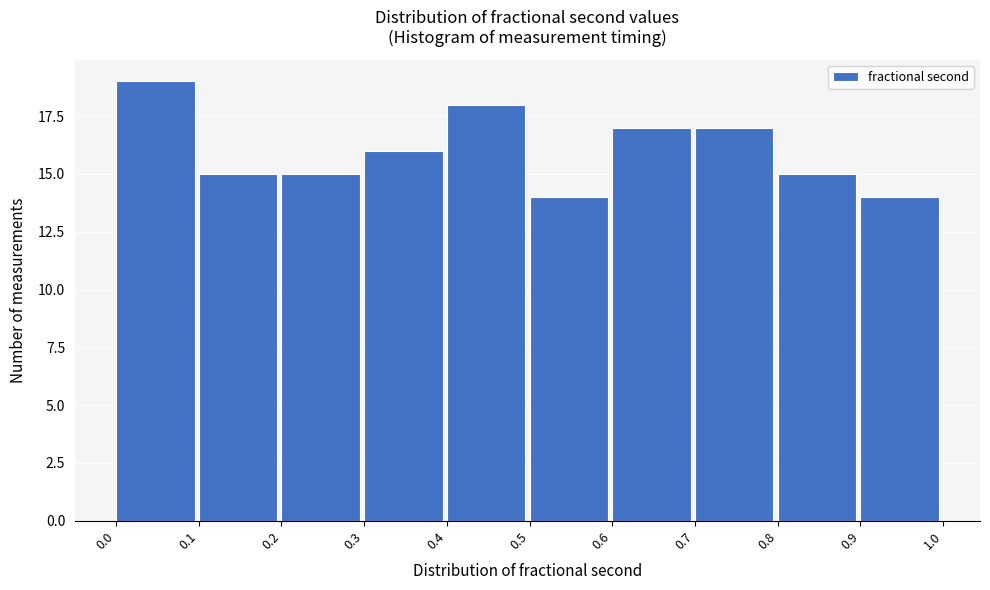

Reading left to right, transcribe this chart: for each bar, give the range it covers on the x-axis and its height. The values are not printed on the chart, so give them approximately, as read against the axis.

0.0 to 0.1: 19
0.1 to 0.2: 15
0.2 to 0.3: 15
0.3 to 0.4: 16
0.4 to 0.5: 18
0.5 to 0.6: 14
0.6 to 0.7: 17
0.7 to 0.8: 17
0.8 to 0.9: 15
0.9 to 1.0: 14